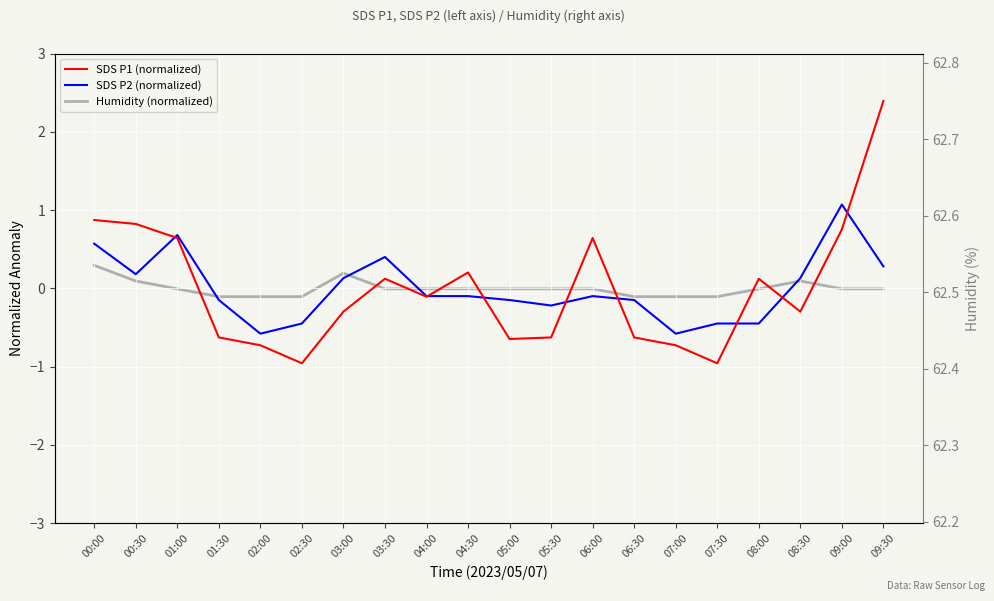

The SDS P2 (normalized) series shows -0.1 at 04:30. True or false?

True